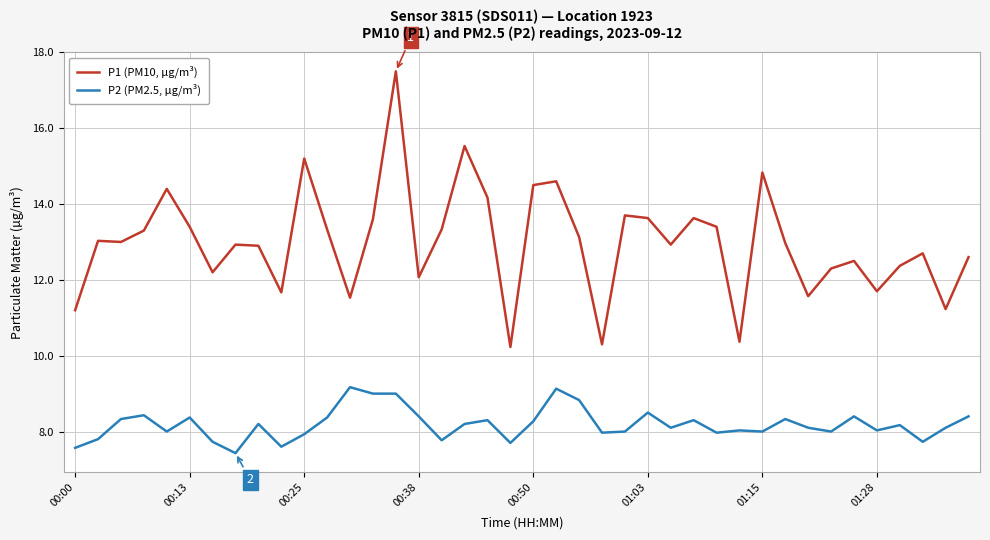

At how many categories does at least one series exceed 9?

40